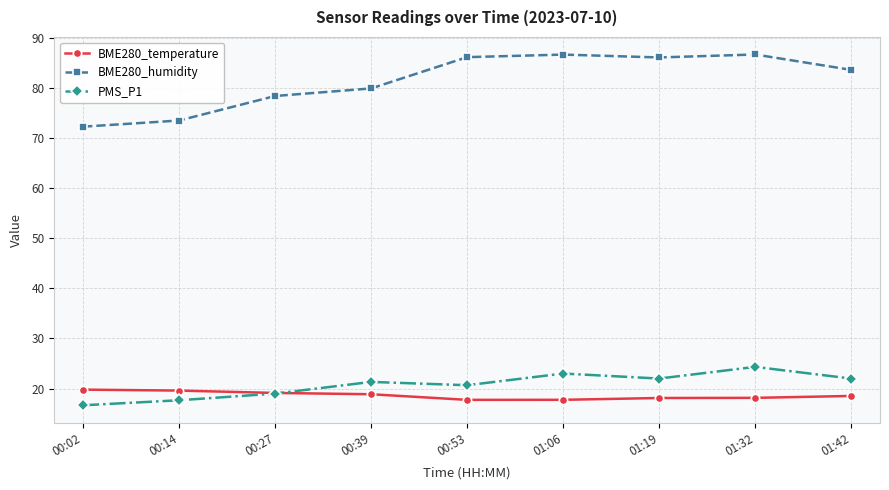

The value of PMS_P1 at 00:39 is 21.3. True or false?

True